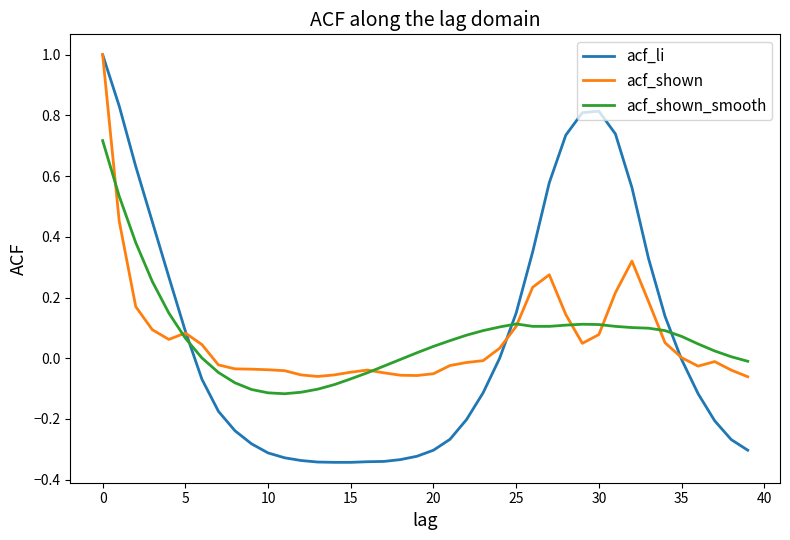

What is the highest value of the acf_shown series?

1.0